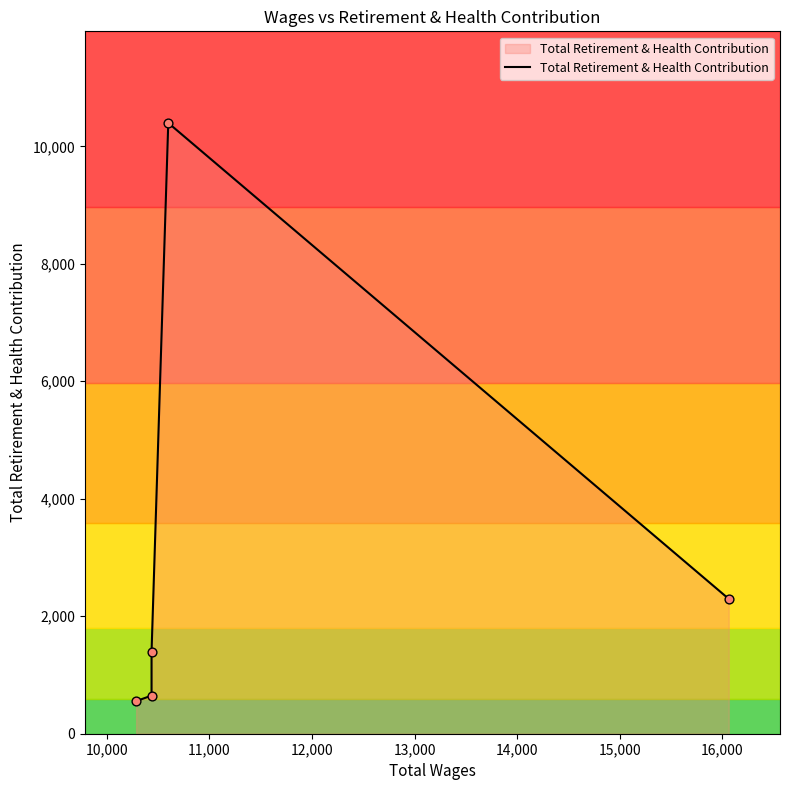

Which has a higher value, 11,000 or 10,000?

11,000